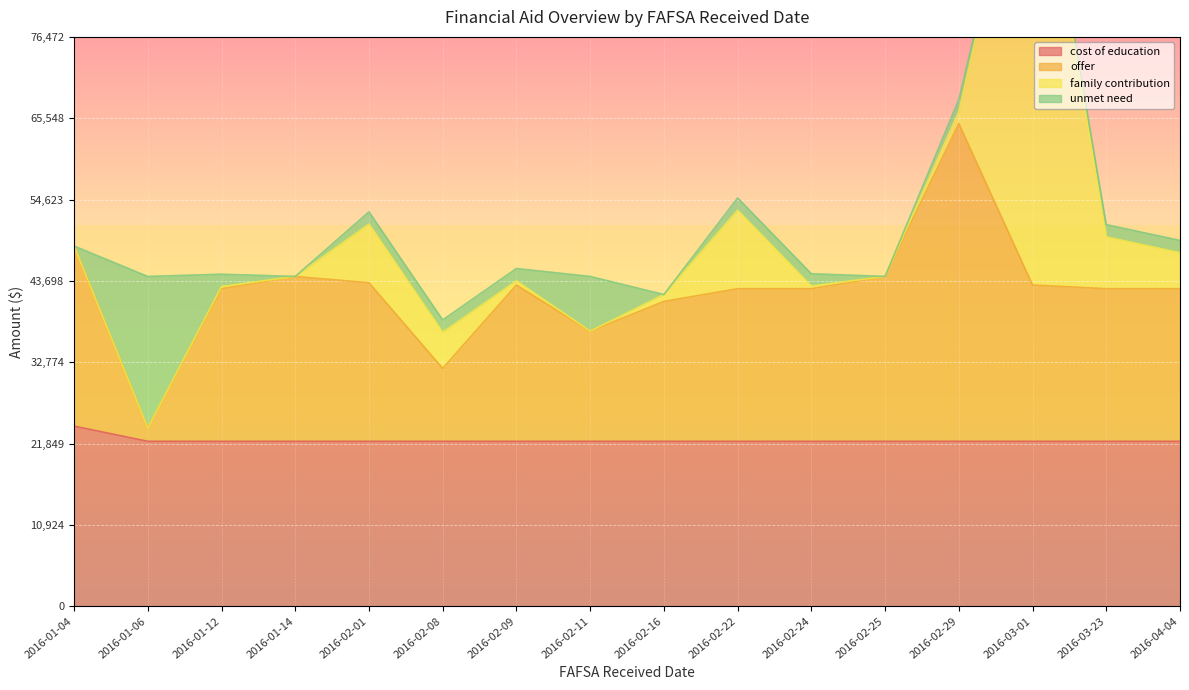

What is the difference between the highest and lowest values at 2016-02-01?

21300